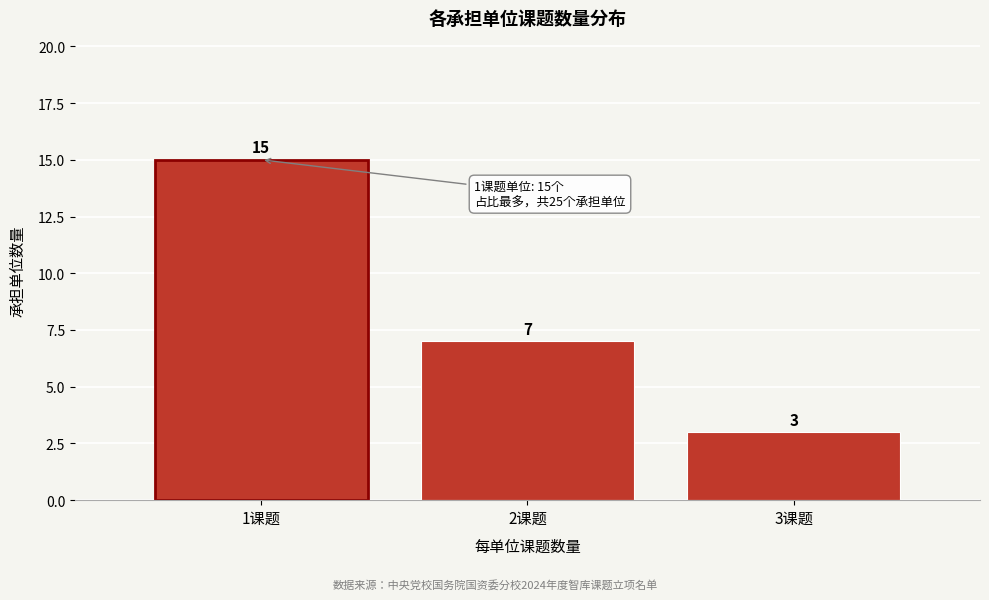

Reading left to right, what are all the values shown in this chart?

15	7	3